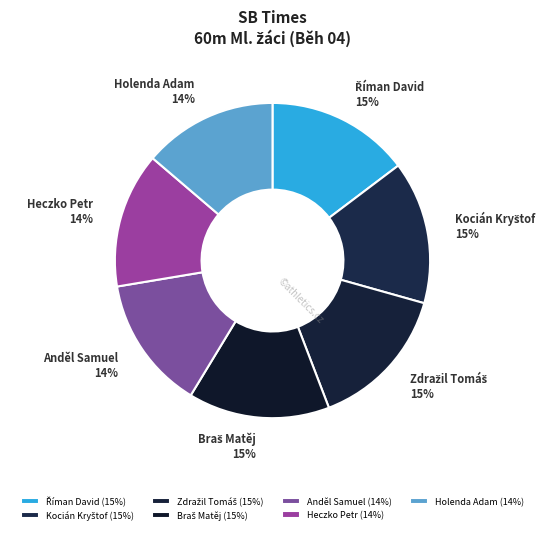

To the nearest percent, what is the difference between the largest and smallest slice percentages?

1%